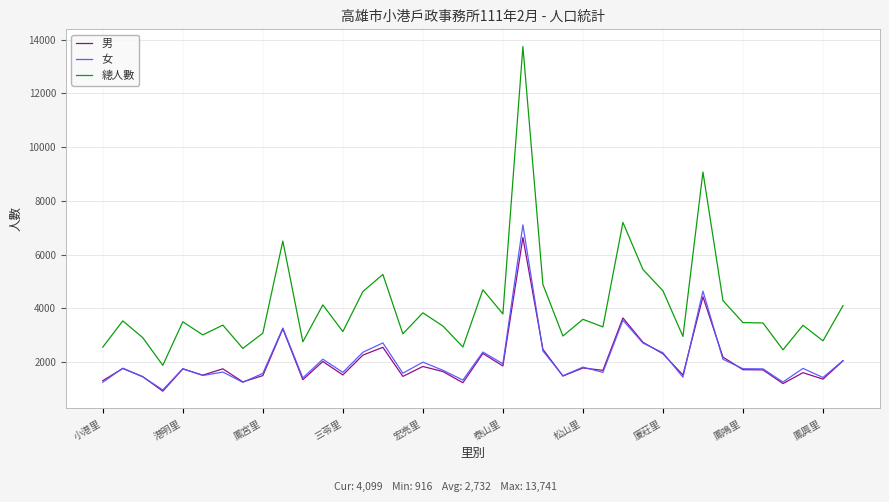

True or false: 總人數 and 女 intersect in this chart.

False